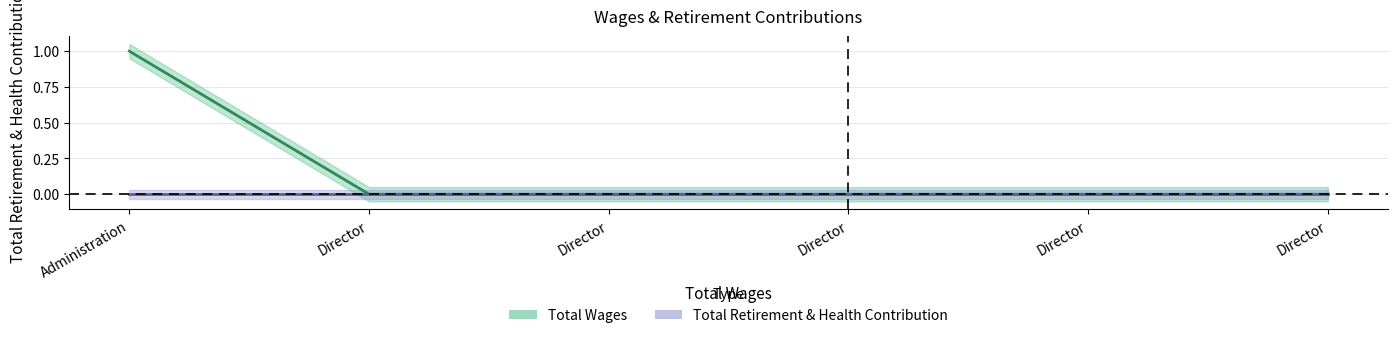

How many lines are shown in the chart?

1